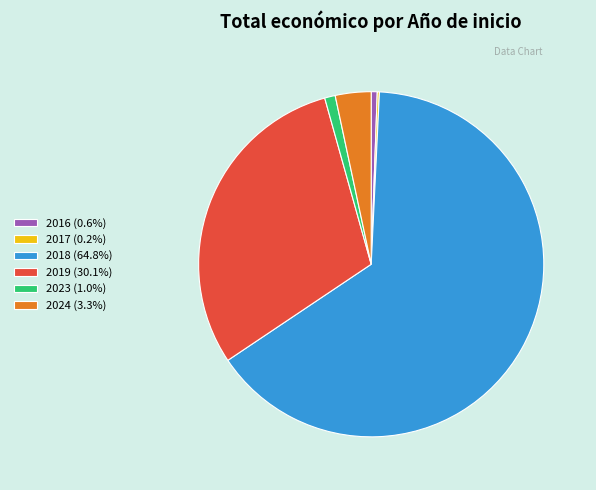

Does 2018 (64.8%) account for over 50% of the chart?

Yes